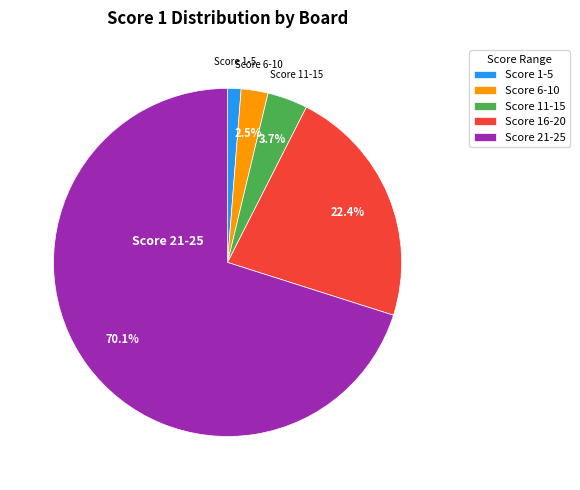

Rank the categories by value from lowest to highest.

Score 1-5, Score 6-10, Score 11-15, Score 16-20, Score 21-25